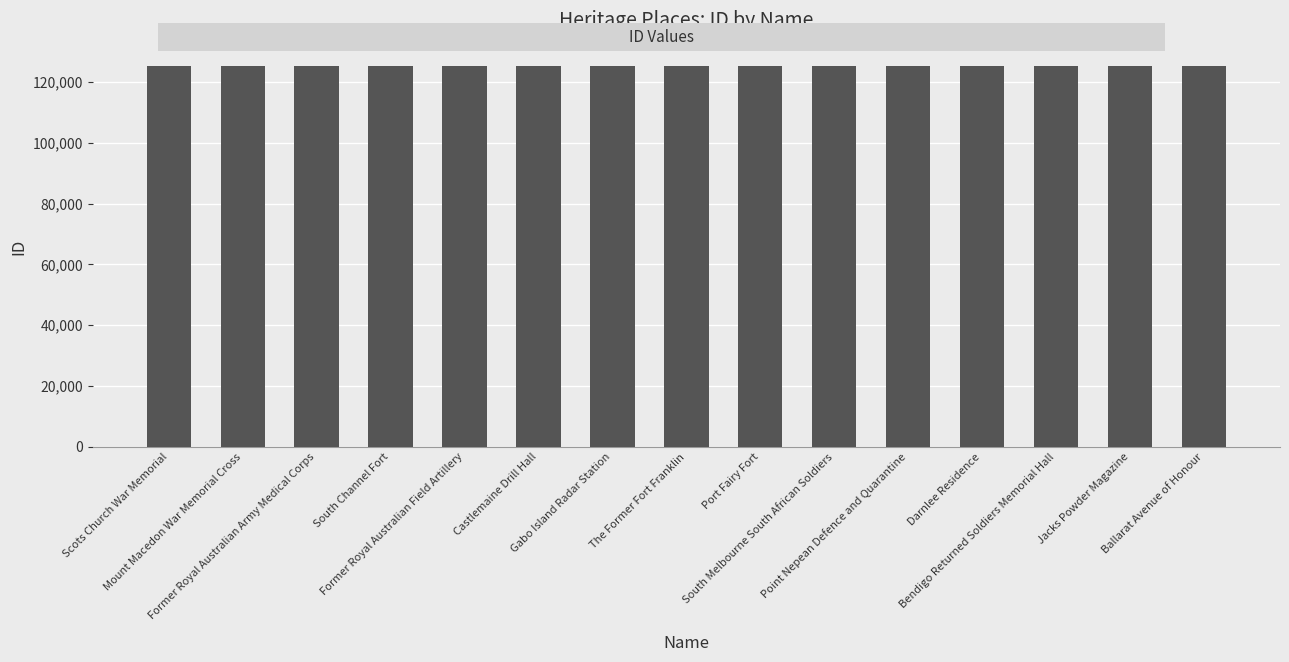

What is the greatest value displayed?

125276